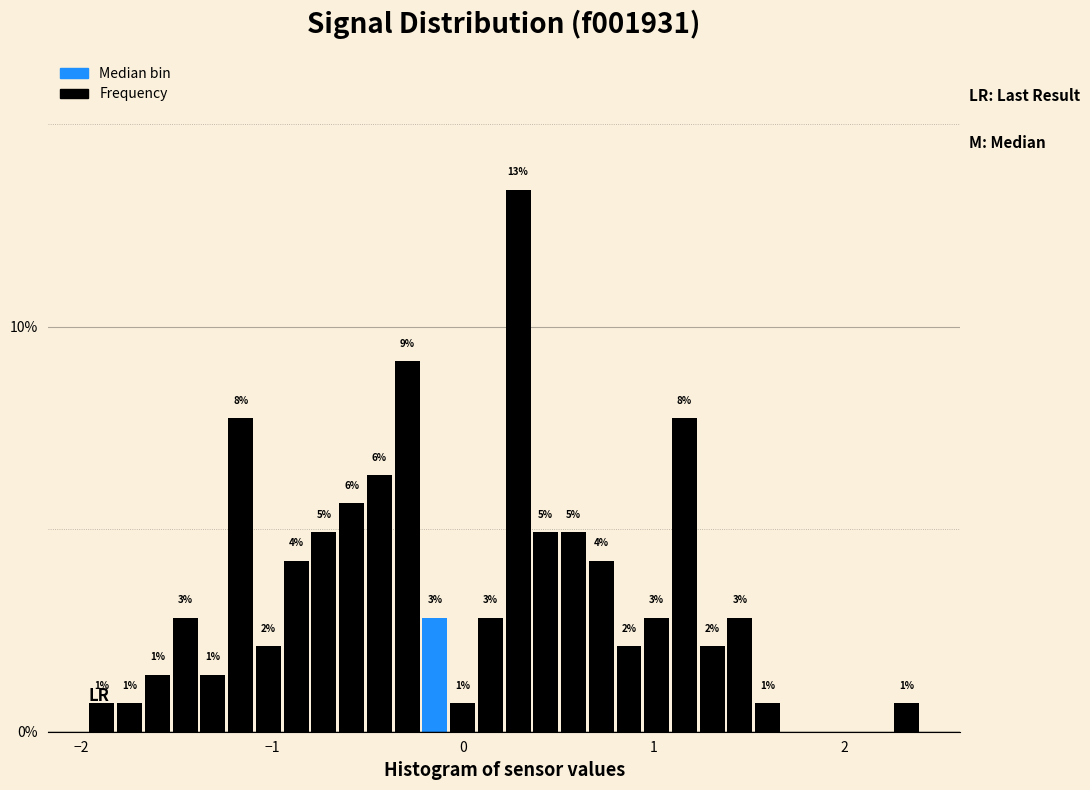

Read against the x-axis, roughly where is the centre of the tallest bar?

0.3